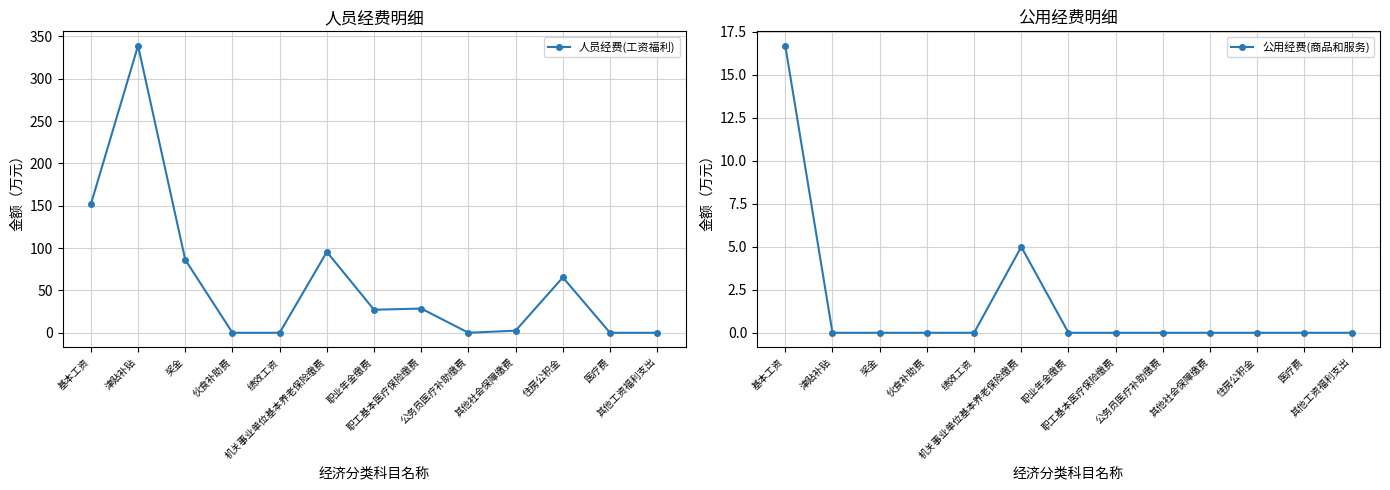

What is the spread (max minus min) of values at 津贴补贴?

339.0